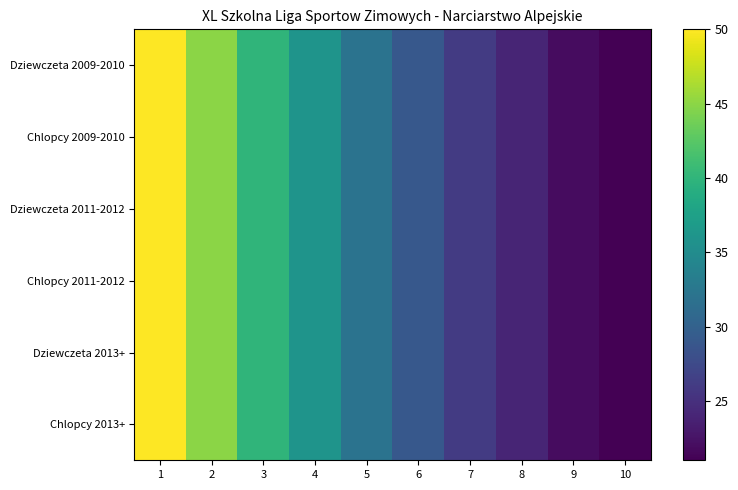

Rank the series by their maximum value, from lowest to highest.

Dziewczeta 2009-2010, Chlopcy 2009-2010, Dziewczeta 2011-2012, Chlopcy 2011-2012, Dziewczeta 2013+, Chlopcy 2013+